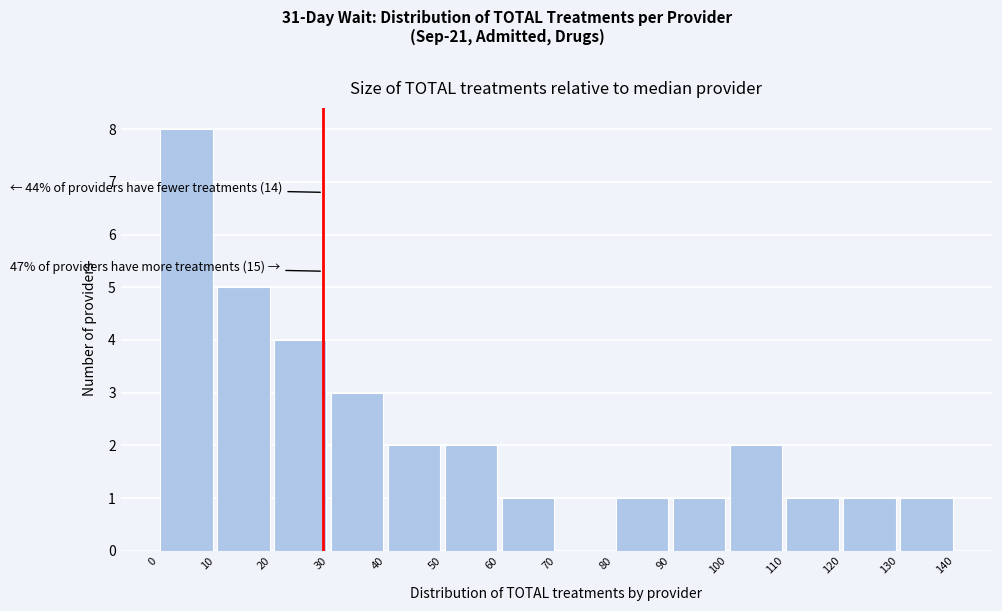

Over which range of the x-axis is the bar tallest?

0 to 10